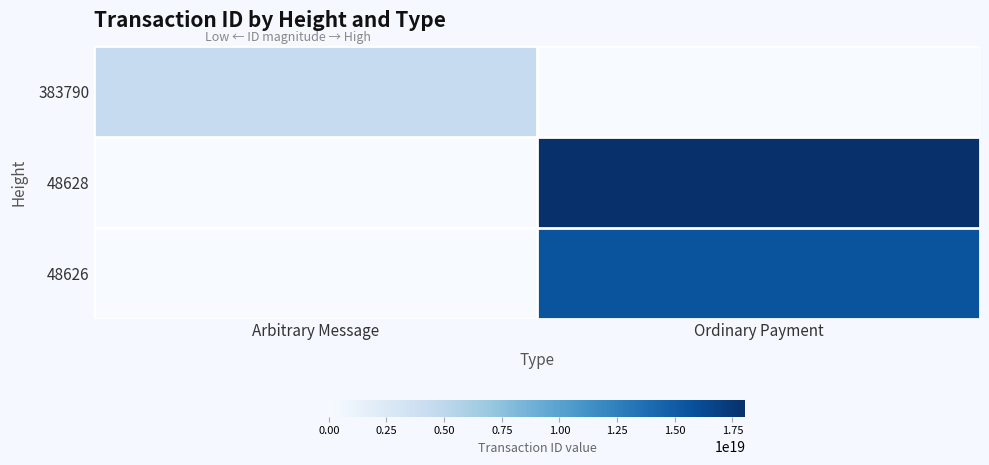

List the series in order of their overall mean, lowest first.

383790, 48626, 48628